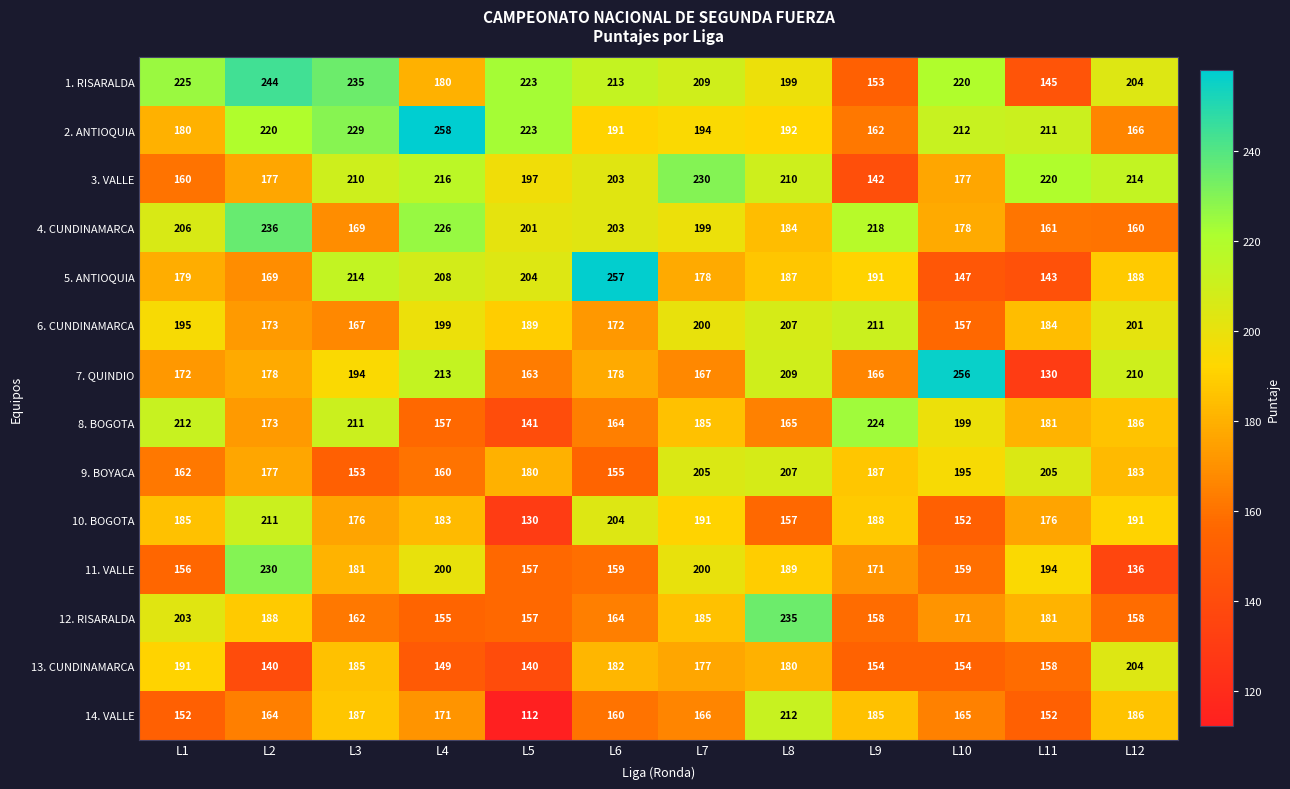

What is the smallest value displayed?

112